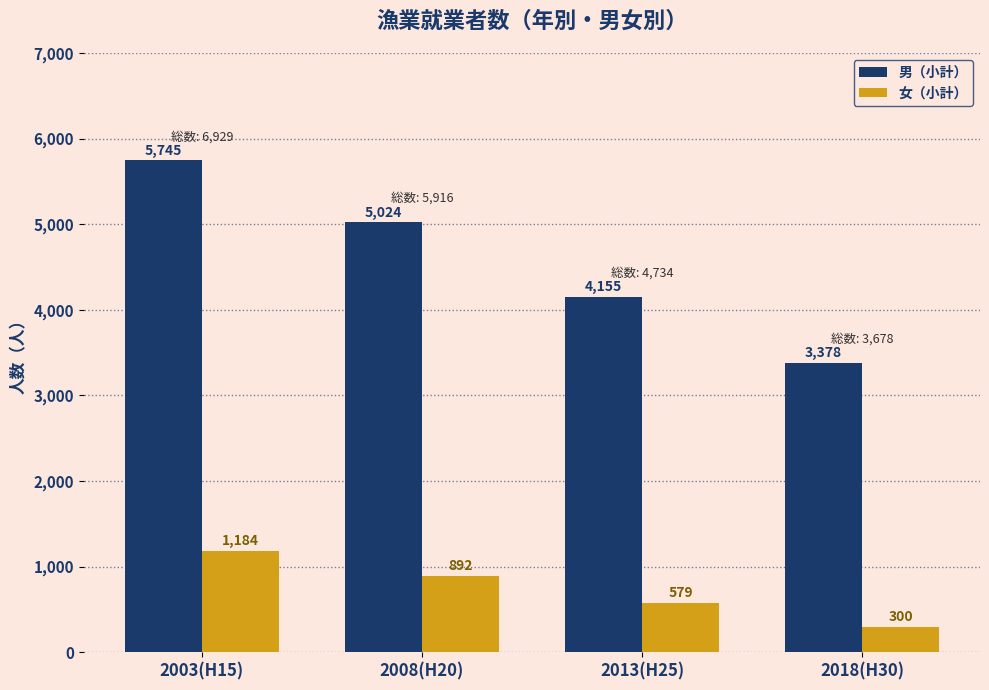

What are all the series names shown in the legend?

男（小計）, 女（小計）